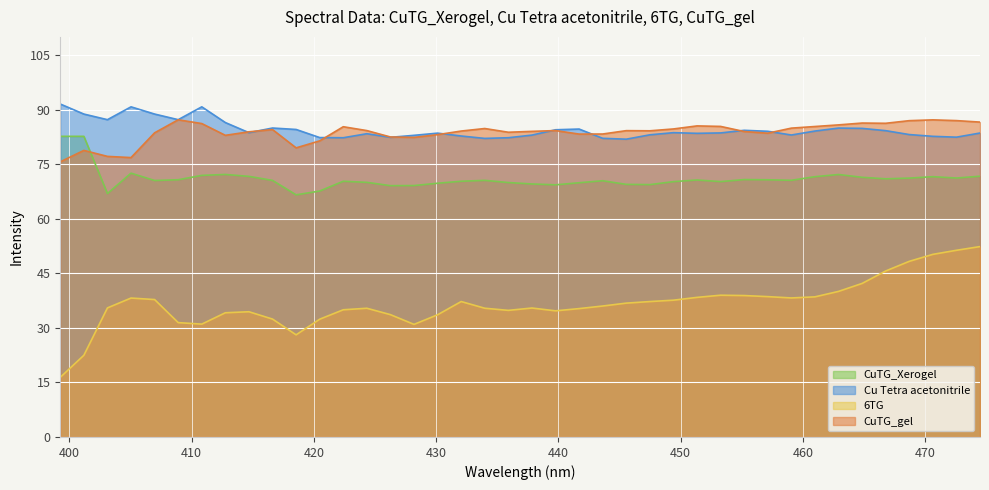

In CuTG_gel, how many points are lower than both neighbors (excluding endpoints)?

9